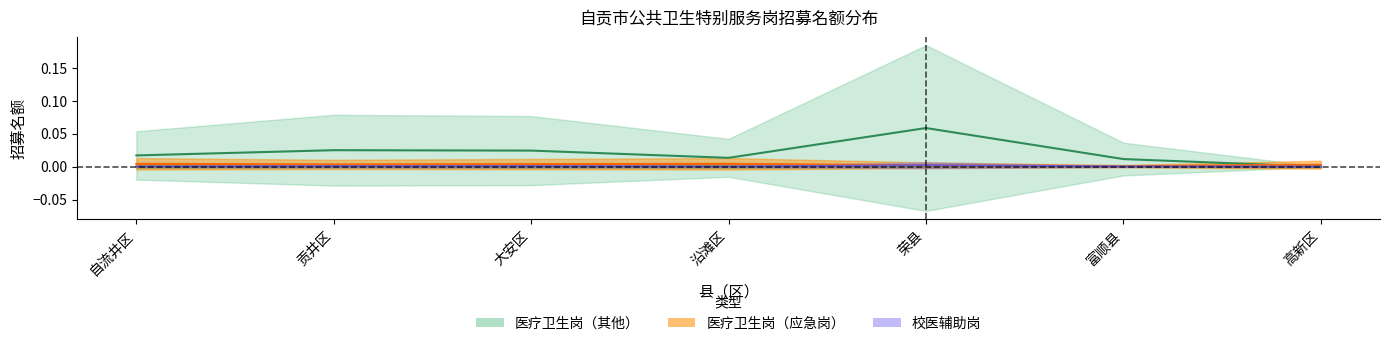

Is this an area chart (filled region under the line)?

No